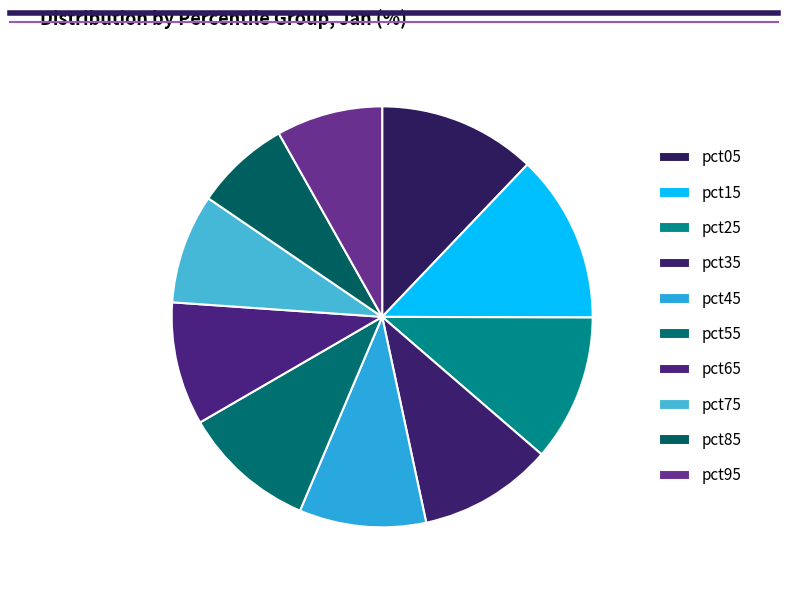

How many segments does this pie chart have?

10